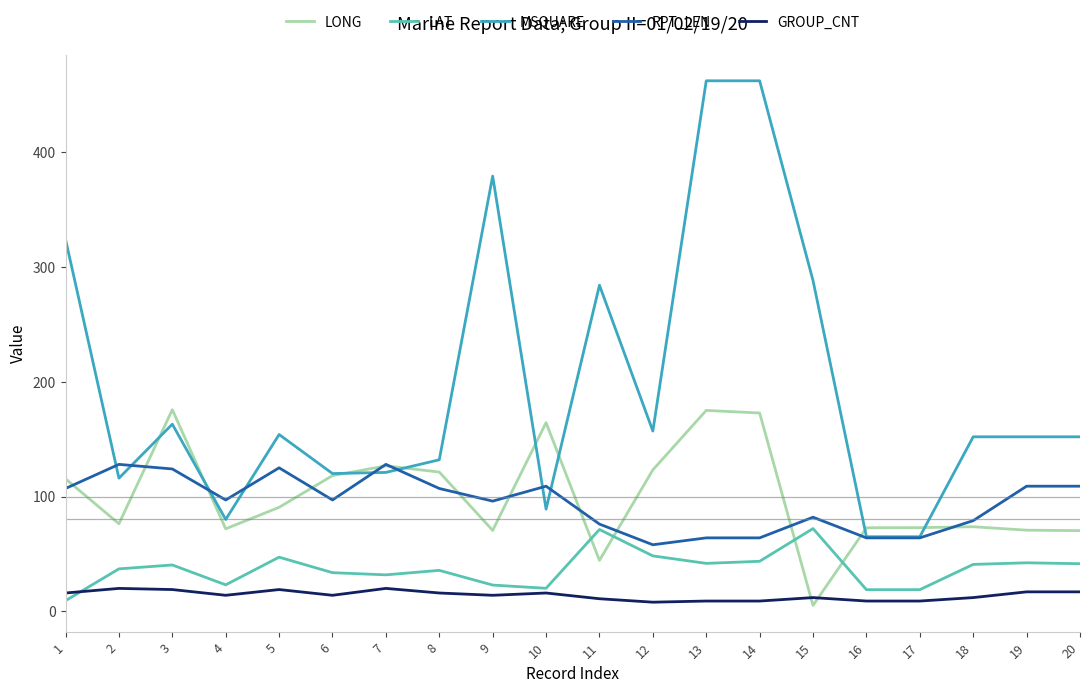

True or false: LONG and LAT intersect in this chart.

True